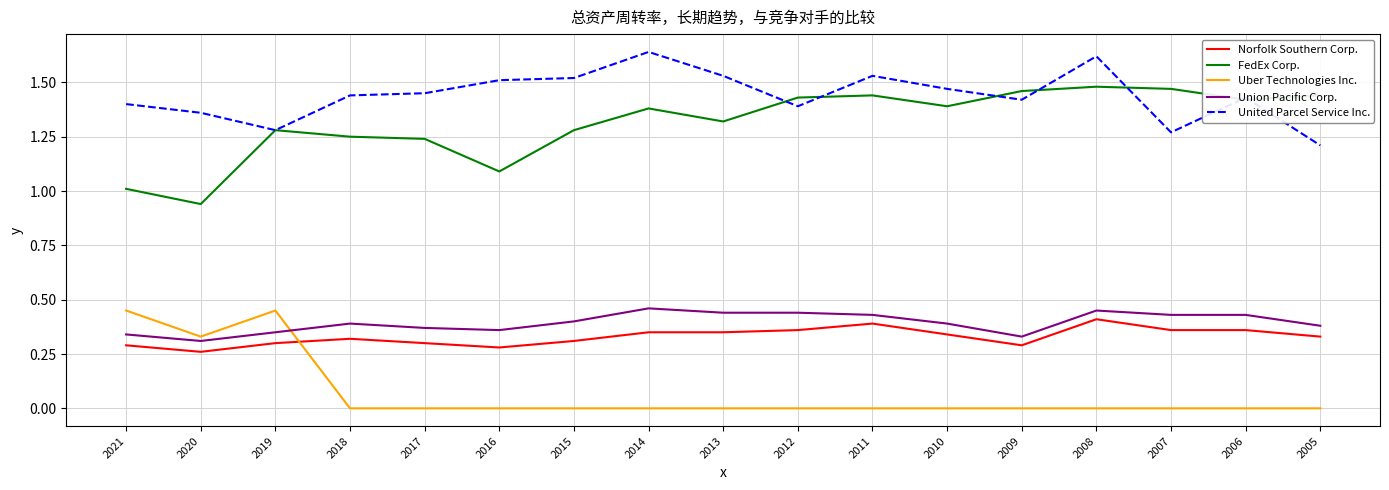

How many distinct data groups are displayed?

5